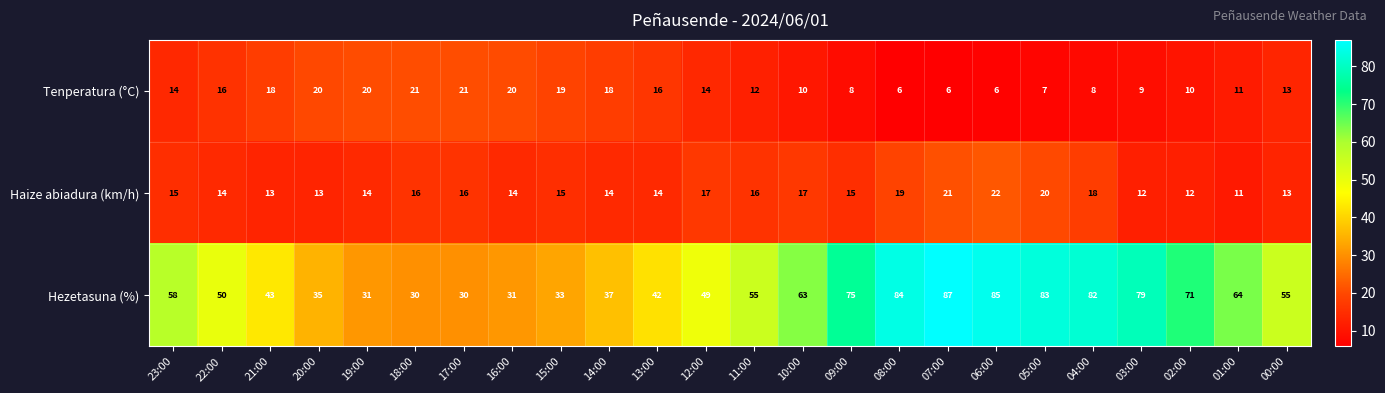

Which series has the largest total across all categories?

Hezetasuna (%)